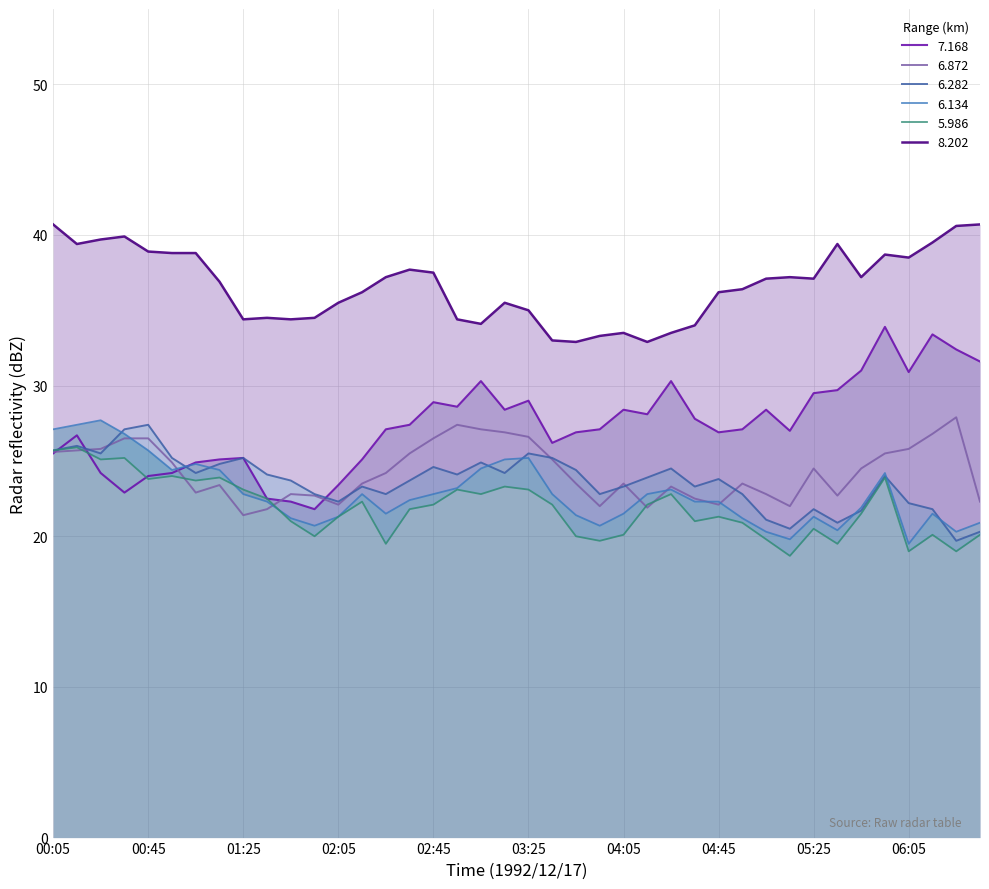

Which series has the largest total across all categories?

8.202